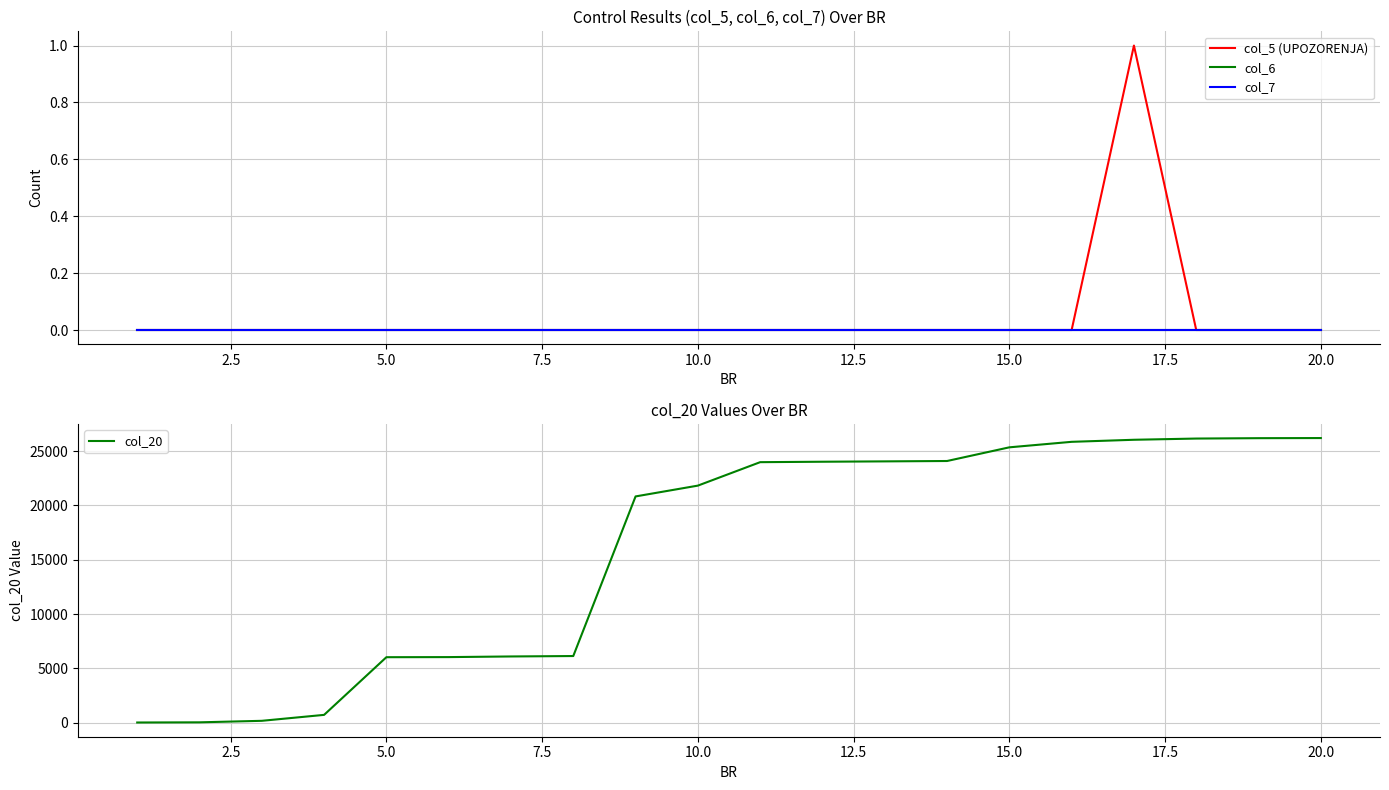

Which label corresponds to the largest value in the chart?

20.0